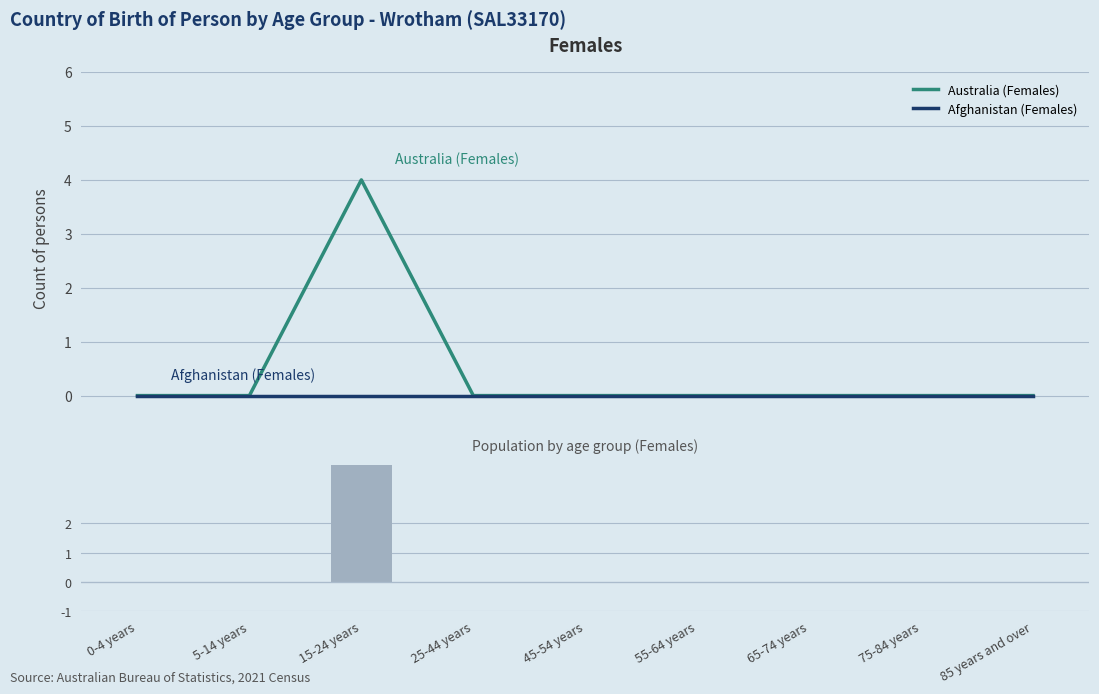

Is it true that Australia (Females) equals 2 at 65-74 years?

False